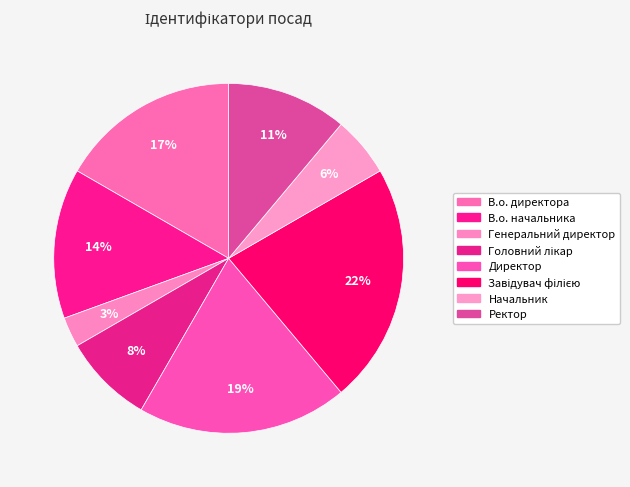

Count the number of slices in the pie.

8